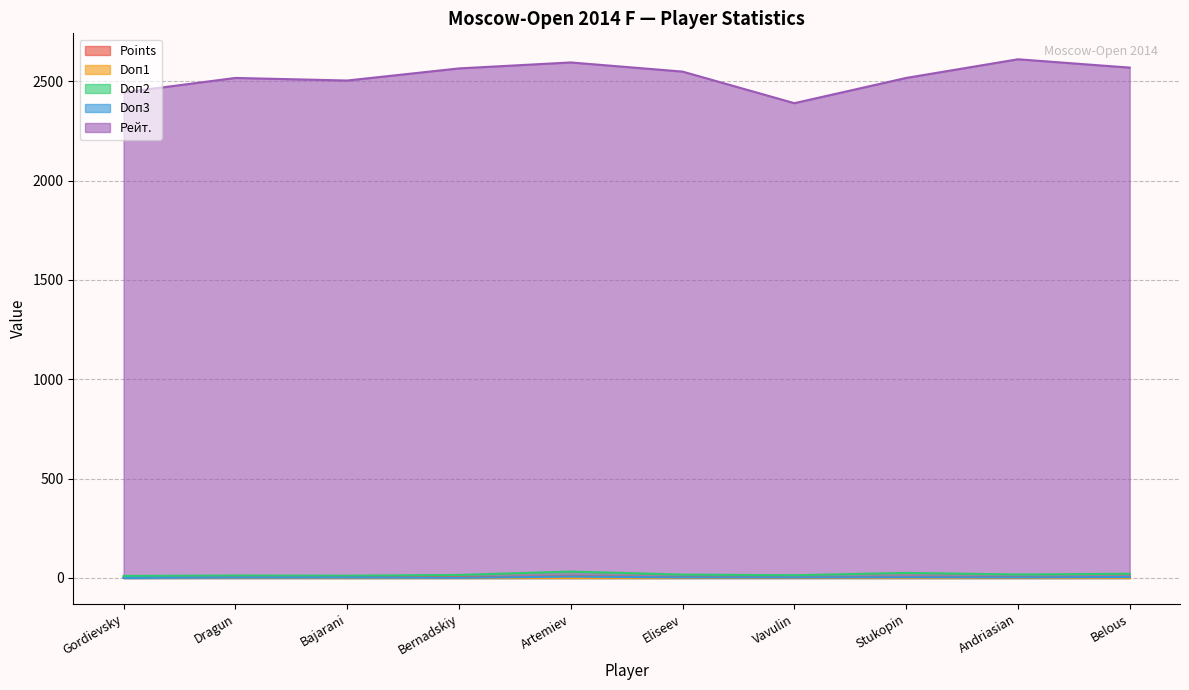

What is the label of the 3rd point from the right?

Stukopin